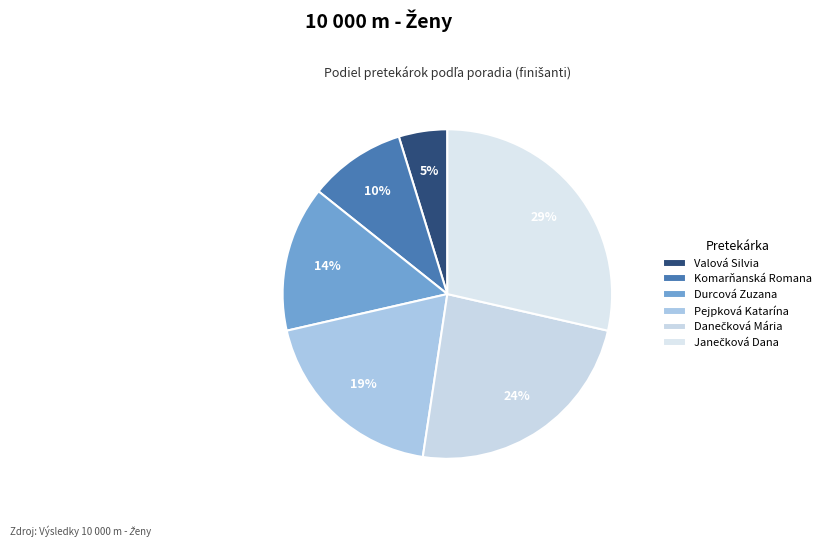

Is it true that Danečková Mária is 24% of the pie?

True